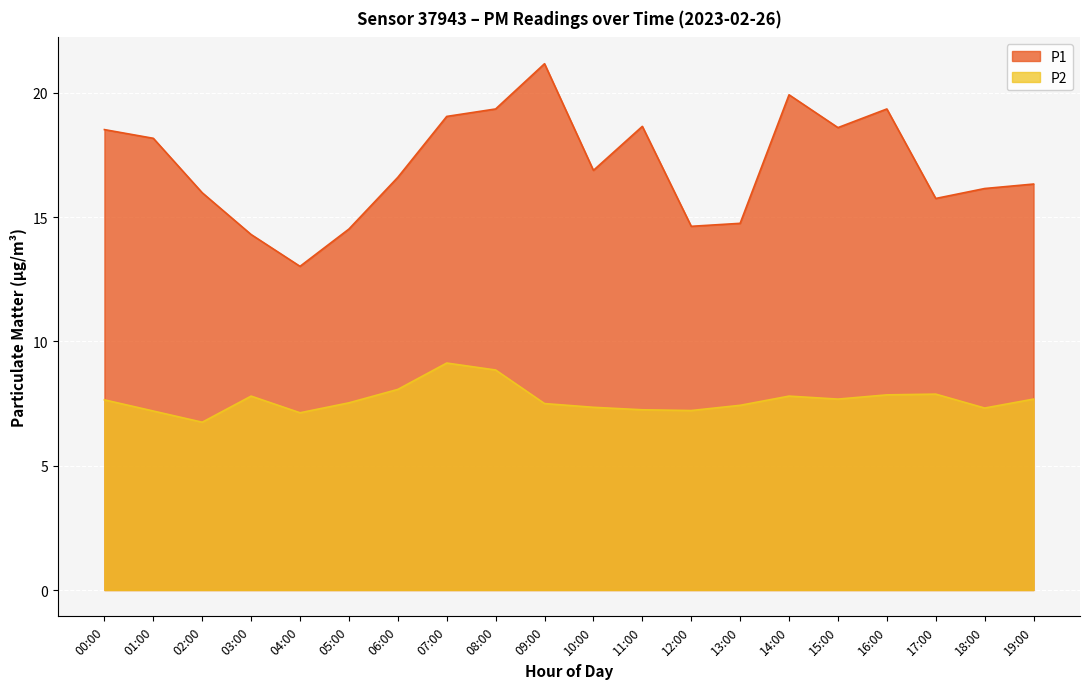

At which label is P2 closest to 7?

04:00